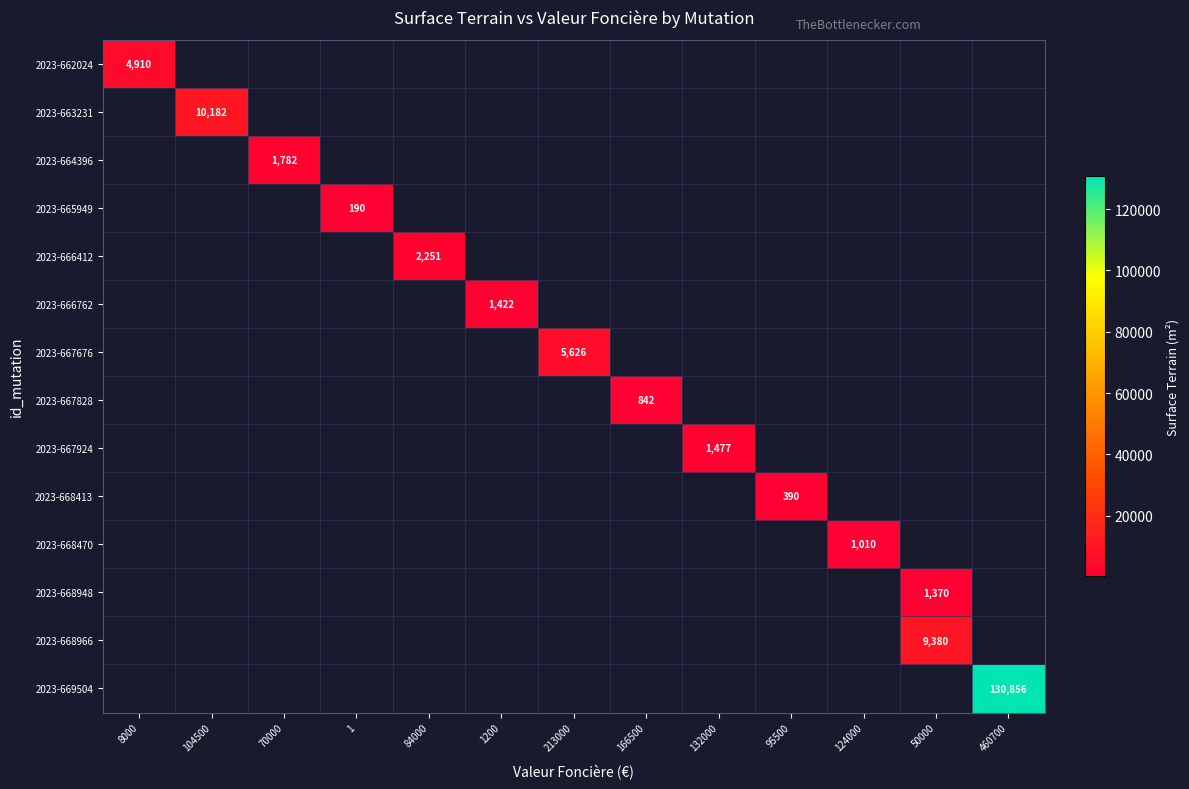

True or false: 2023-663231 has a value of 10182 at 104500.

True